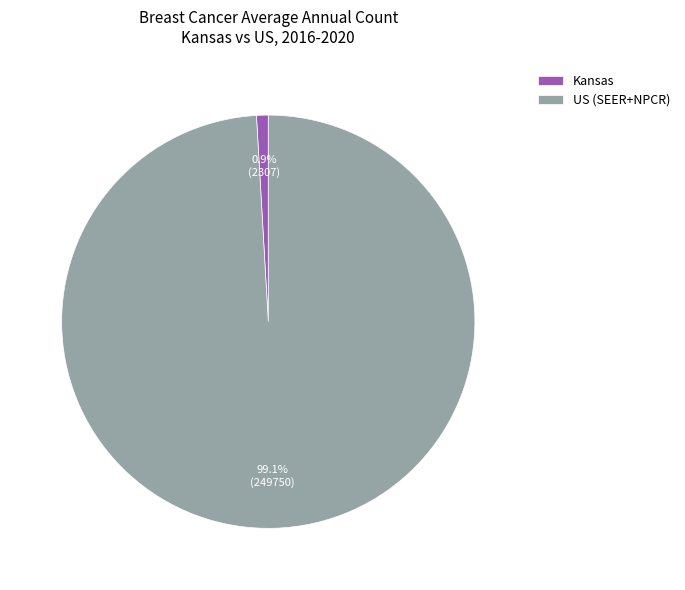

What percentage is the US (SEER+NPCR) slice, to the nearest percent?

99%